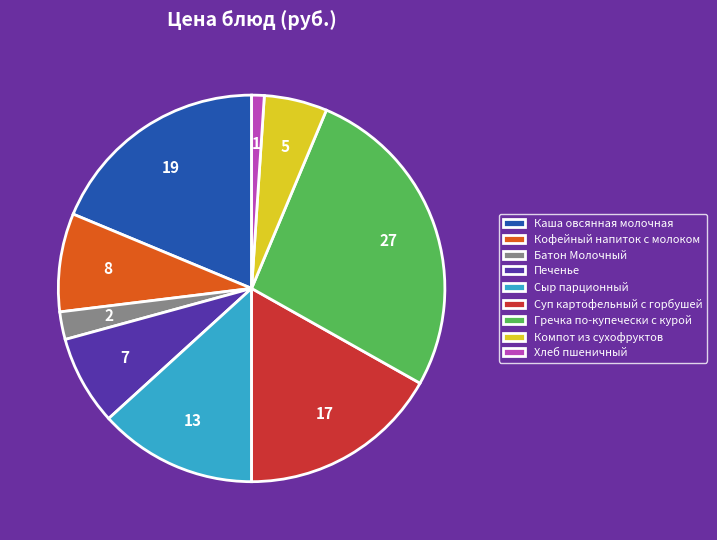

How many slices are in this pie chart?

9